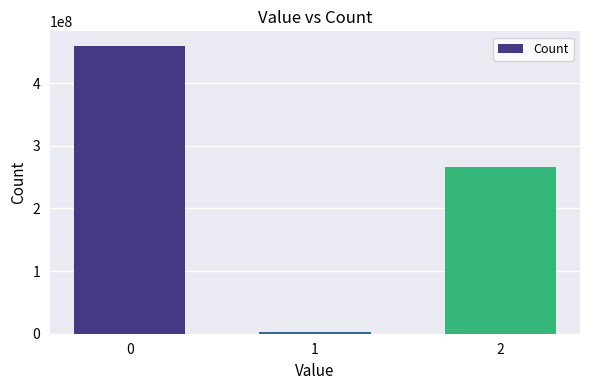

What is the value of the 1st bar from the left?

459955913